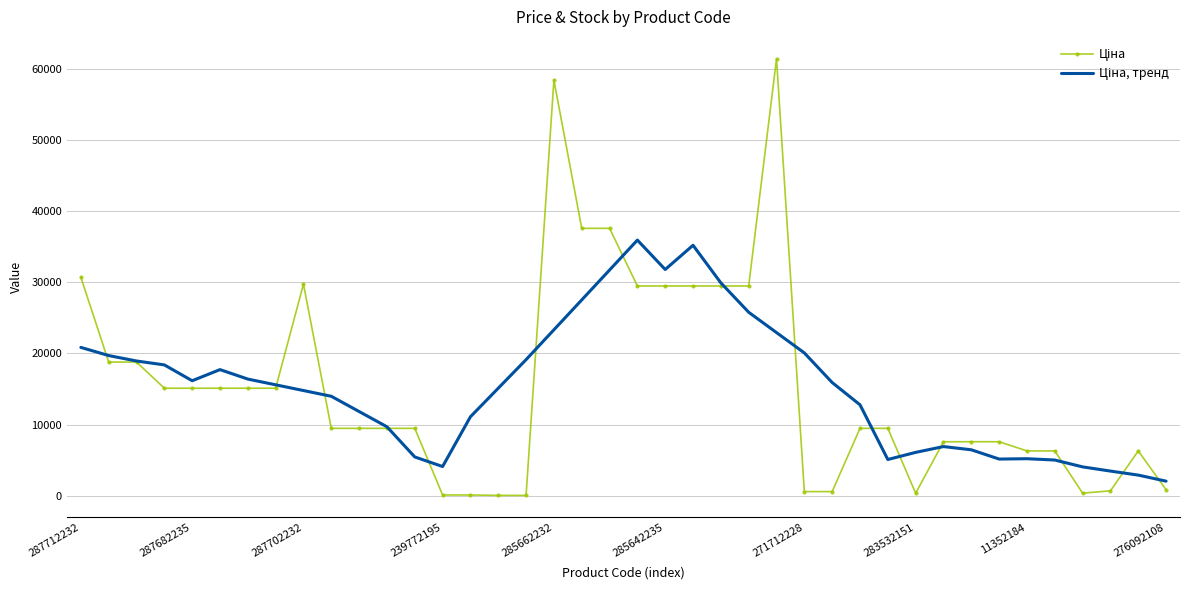

What is the maximum value shown in the chart?

61434.3